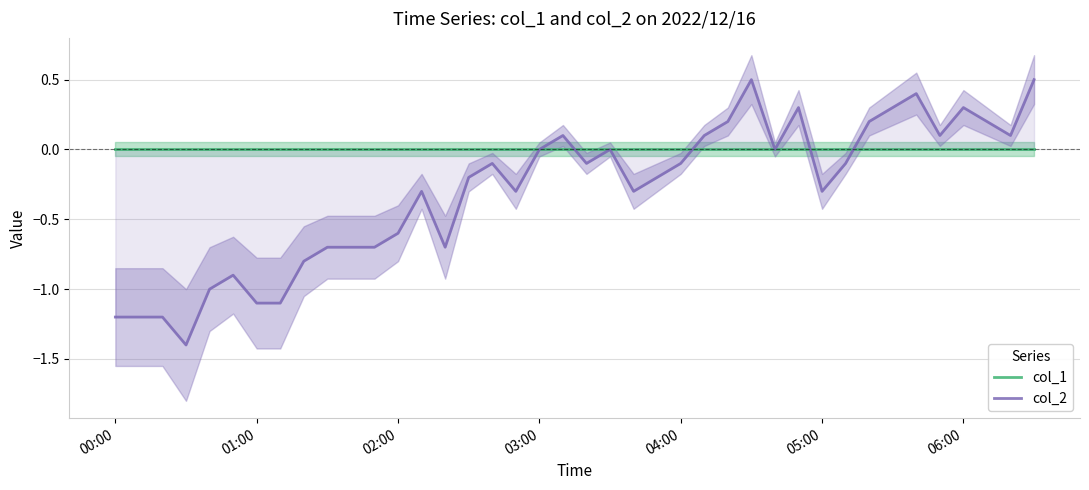

How many interior local valleys does the col_2 series have?

9